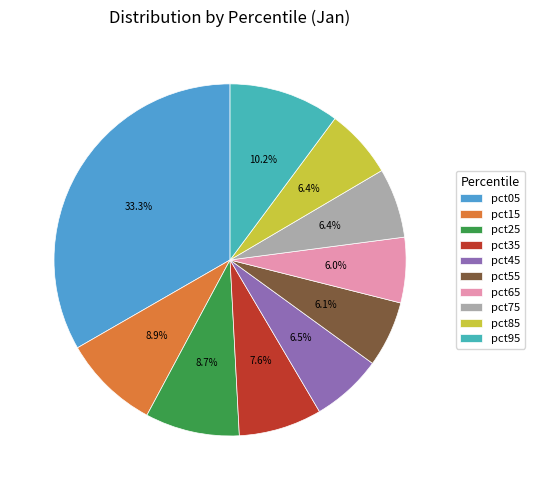

Is it true that pct05 is 20% of the pie?

False